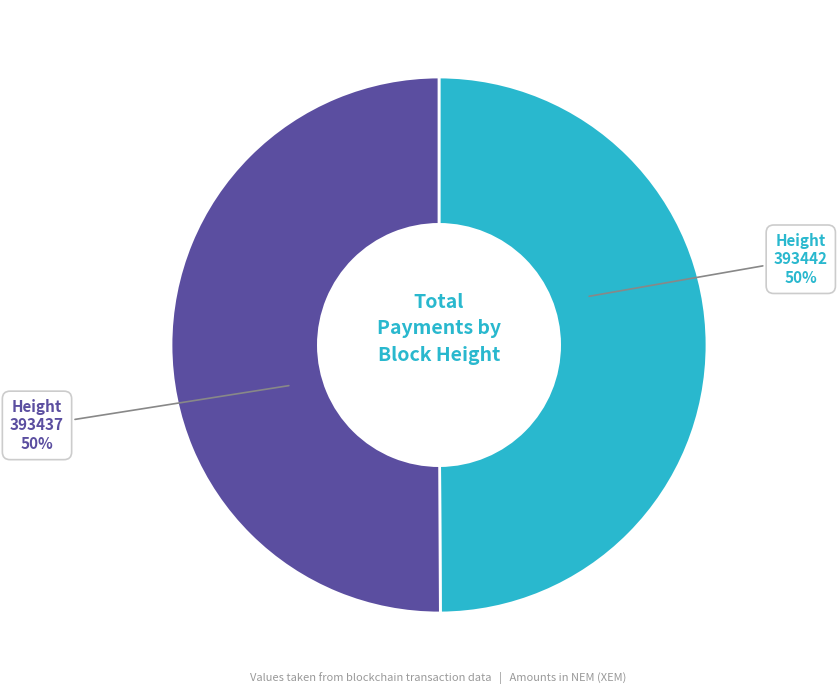

Combined, do 393437 and 393442 account for over 50%?

Yes